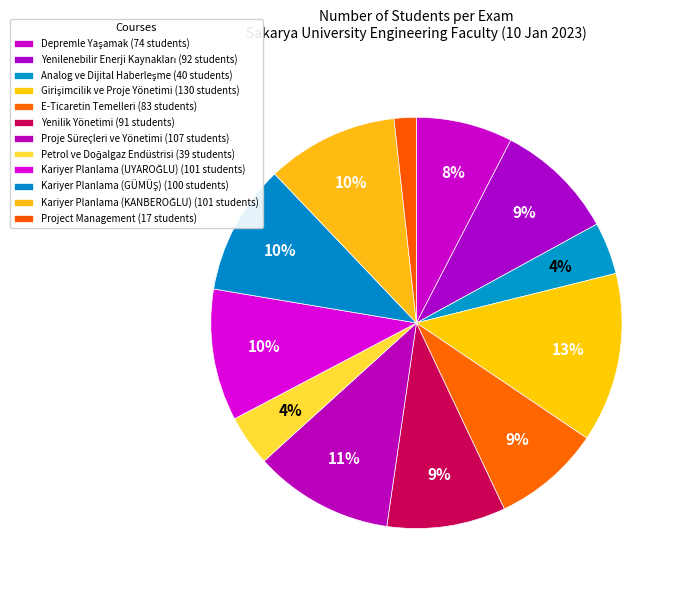

How many segments does this pie chart have?

12